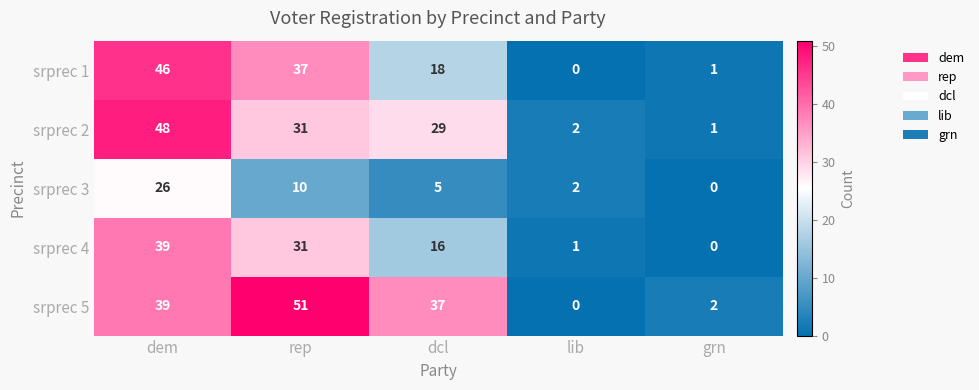

The srprec 3 series shows 17 at rep. True or false?

False